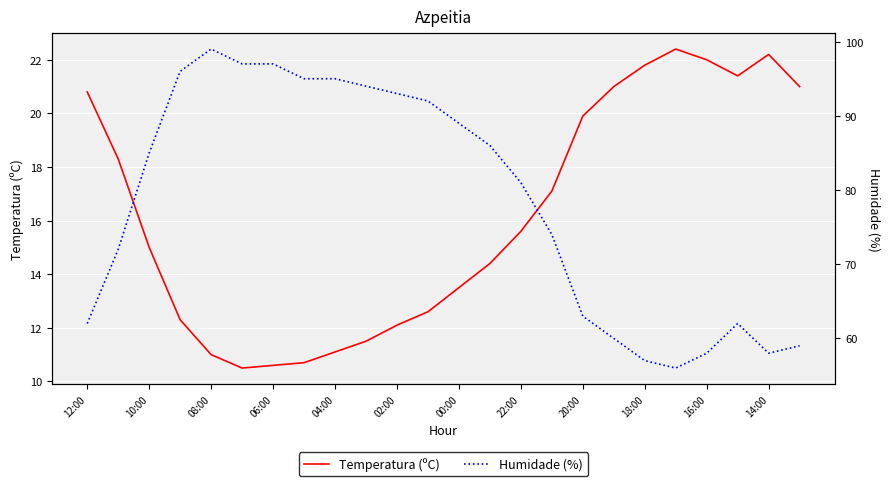

True or false: Temperatura (ºC) has a value of 20.8 at 12:00.

True